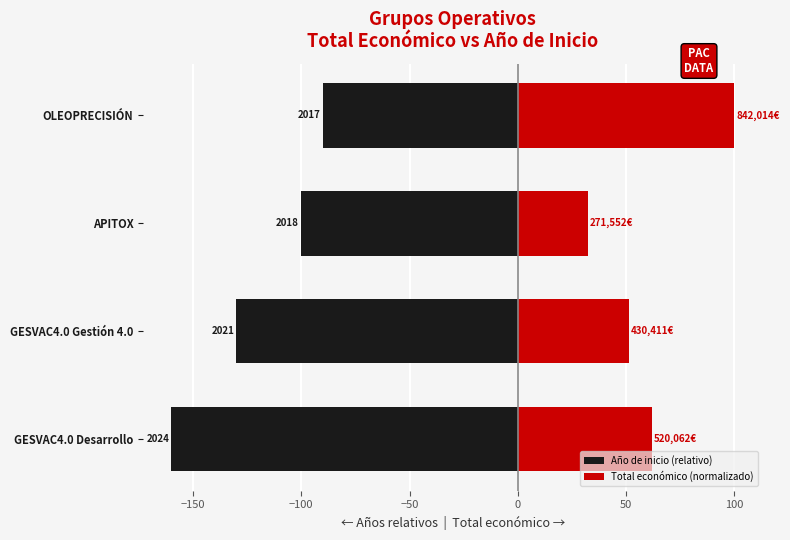

Rank the series by their maximum value, from highest to lowest.

Total económico (normalizado), Año de inicio (relativo)